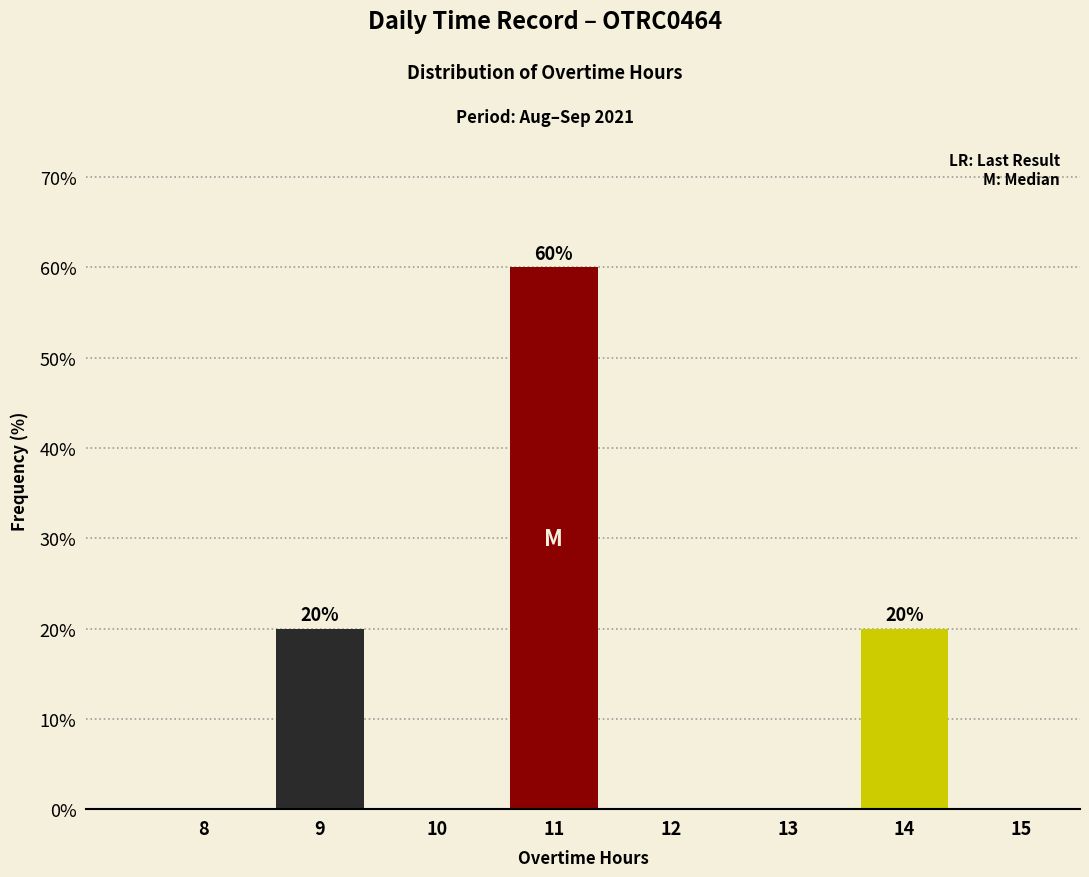

Reading left to right, list all the values displayed in this chart.

8=0	9=20	10=0	11=60	12=0	13=0	14=20	15=0